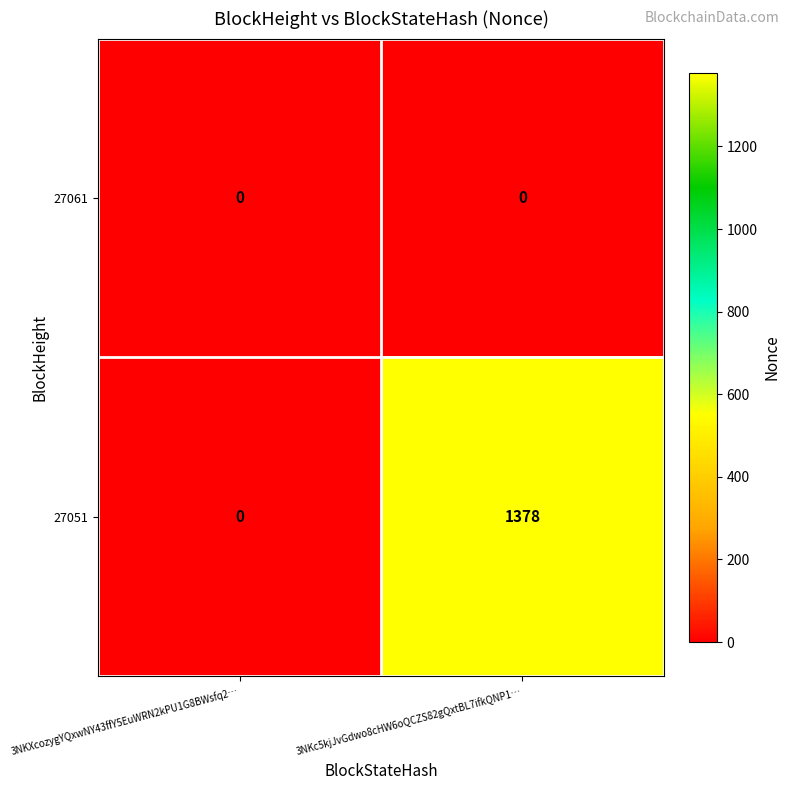

Which series changed the most between 3NKXcozygYQxwNY43ffY5EuWRN2kPU1G8BWsfq2… and 3NKc5kjJvGdwo8cHW6oQCZS82gQxtBL7ifkQNP1…?

27051